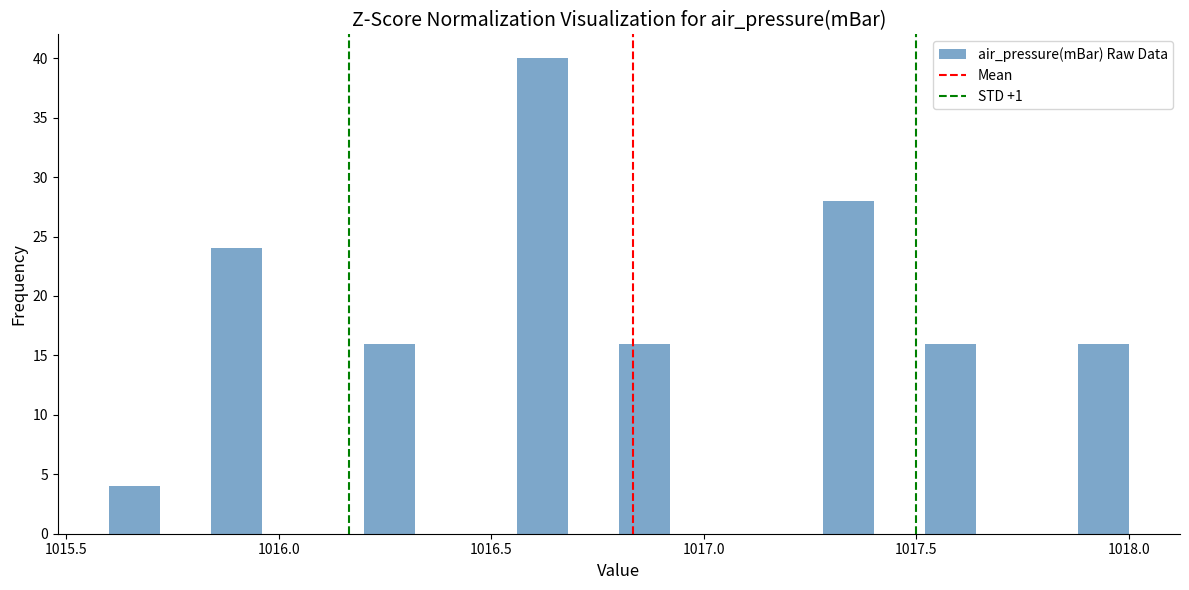

Around what value on the x-axis is the tallest bar? Give the approximate position of its centre, as read against the axis.

1016.60